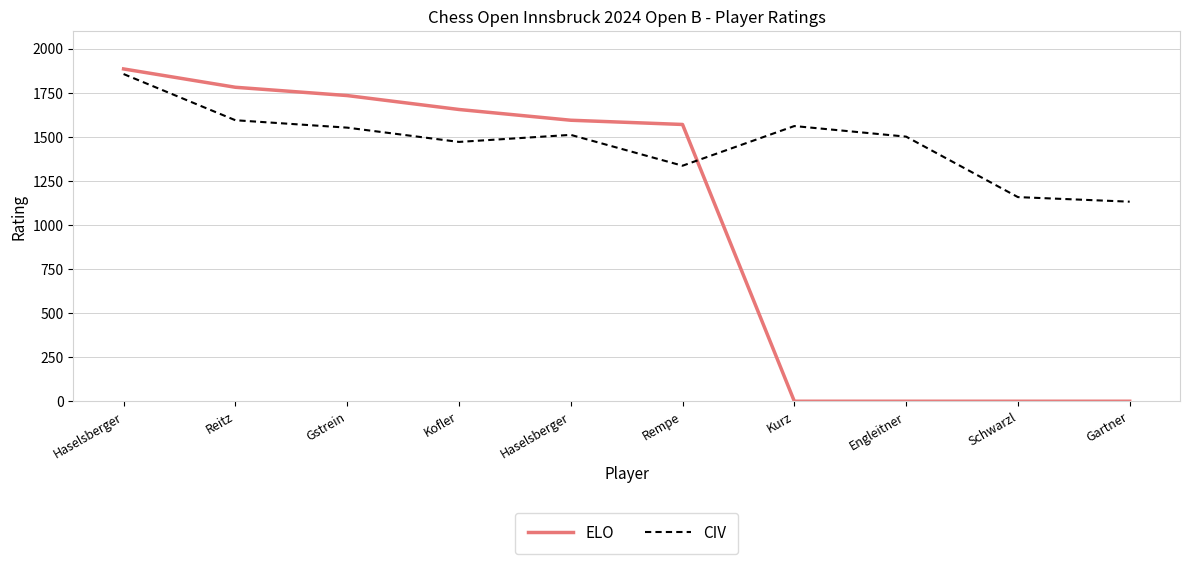

What are all the series names shown in the legend?

ELO, CIV